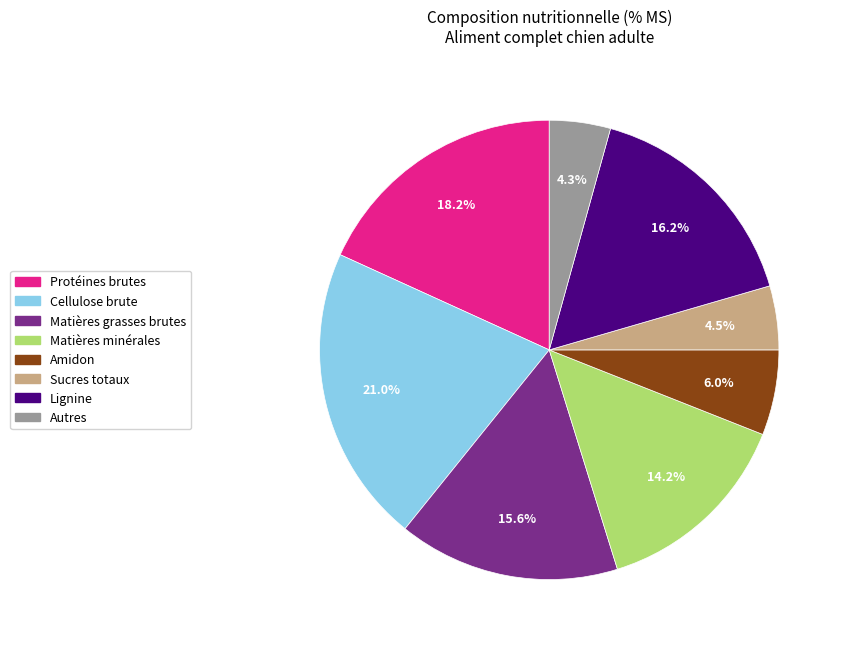

Is there a majority slice in this chart?

No